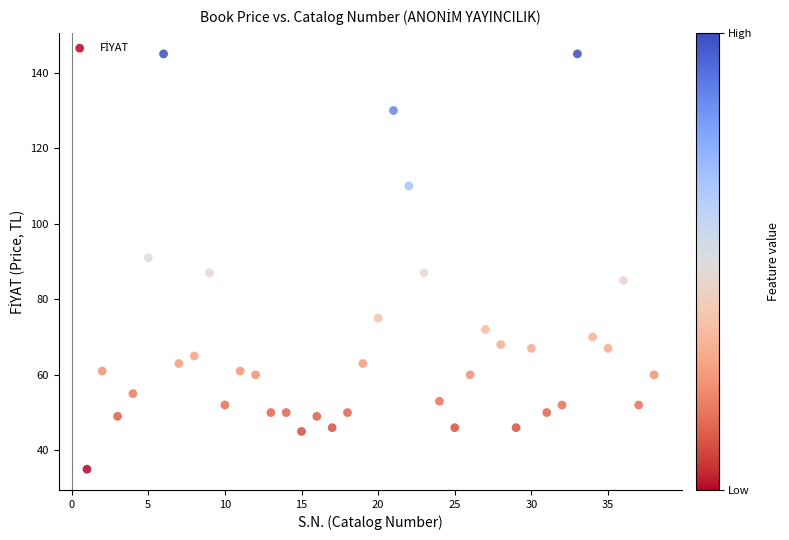

What is the range of Y values (max minus min)?

110